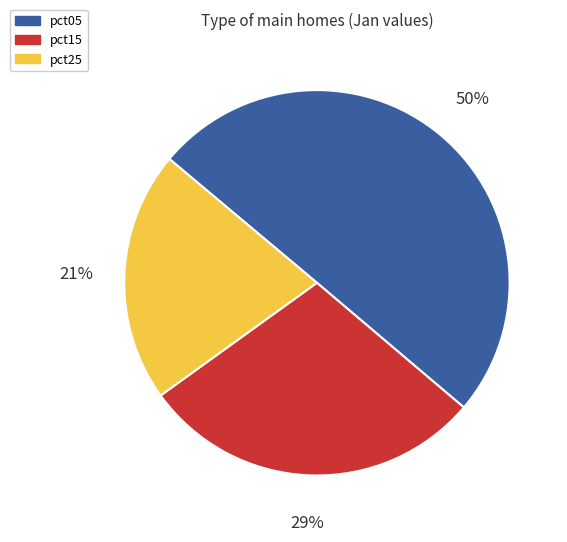

What is the smallest slice in the pie chart?

pct25